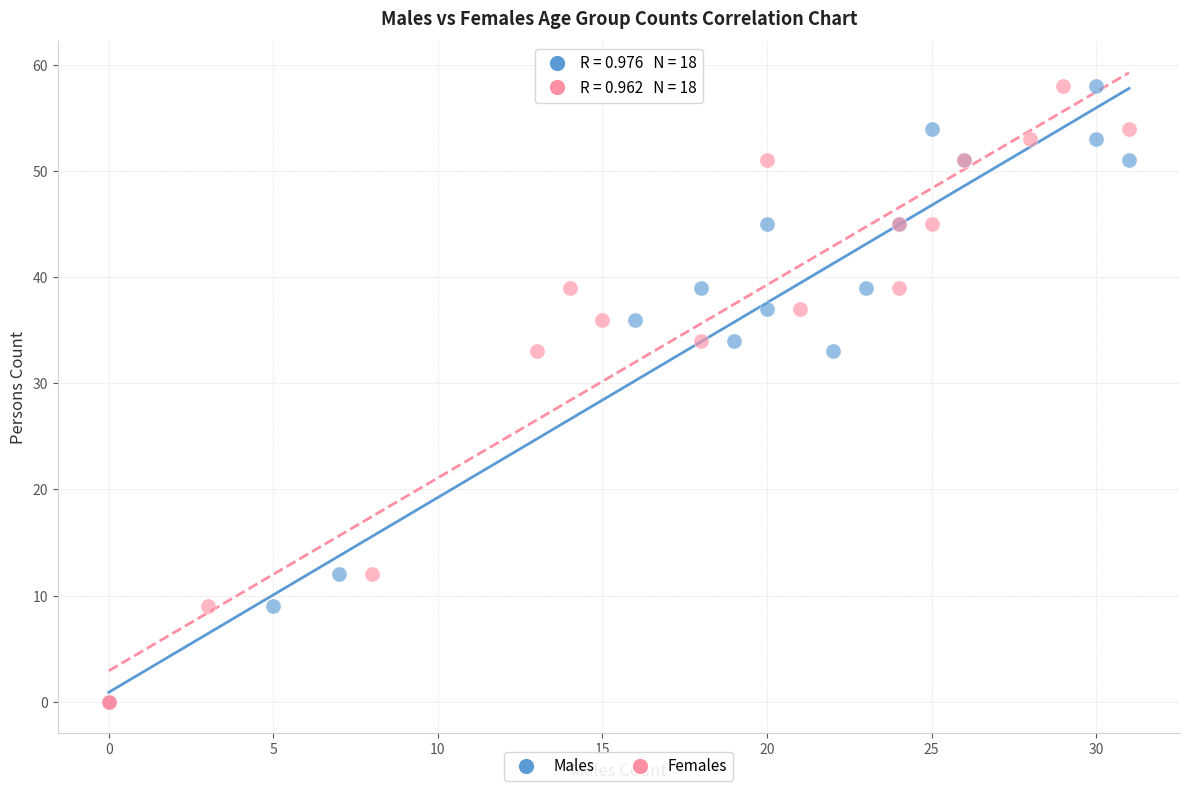

What are all the series names shown in the legend?

Males, Females